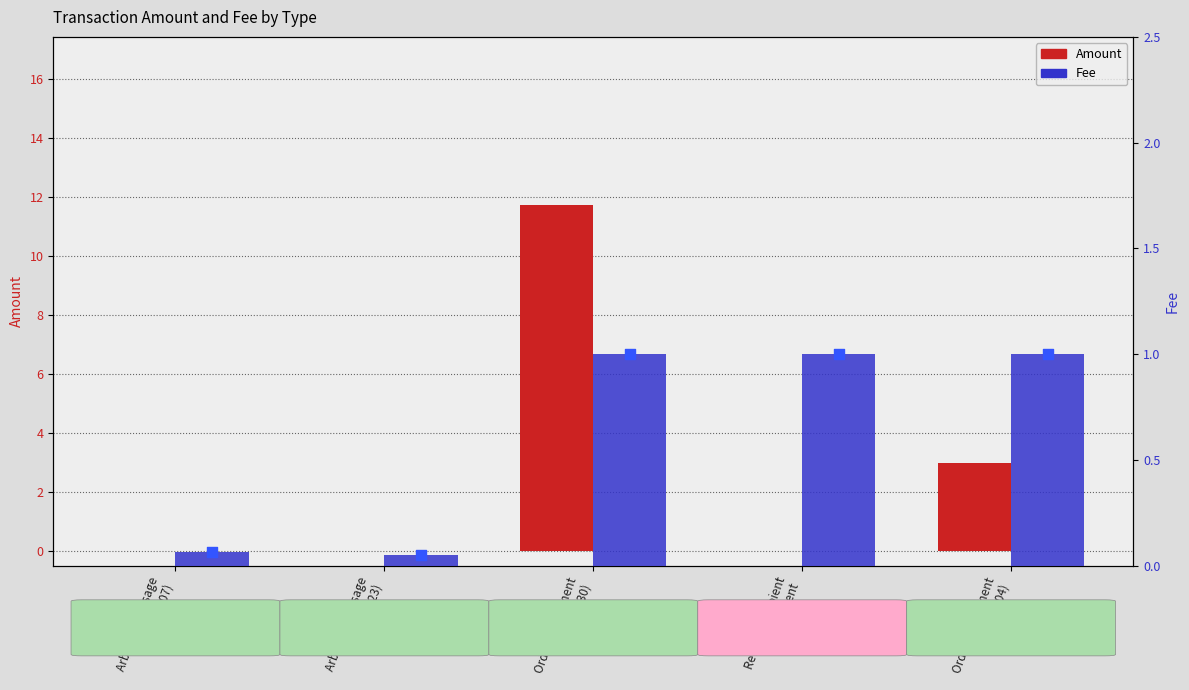

Is the value of Amount at Ordinary Payment
(2018-05-04) greater than the value of Fee at Reward Recipient
Assignment?

Yes